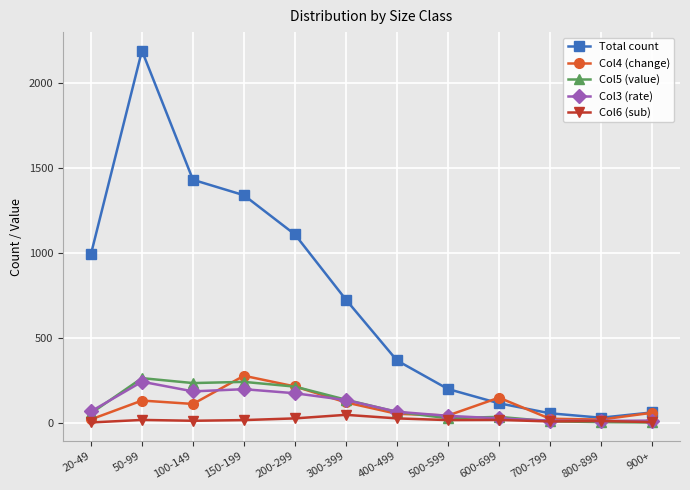

What is the average value of the Col6 (sub) series?

16